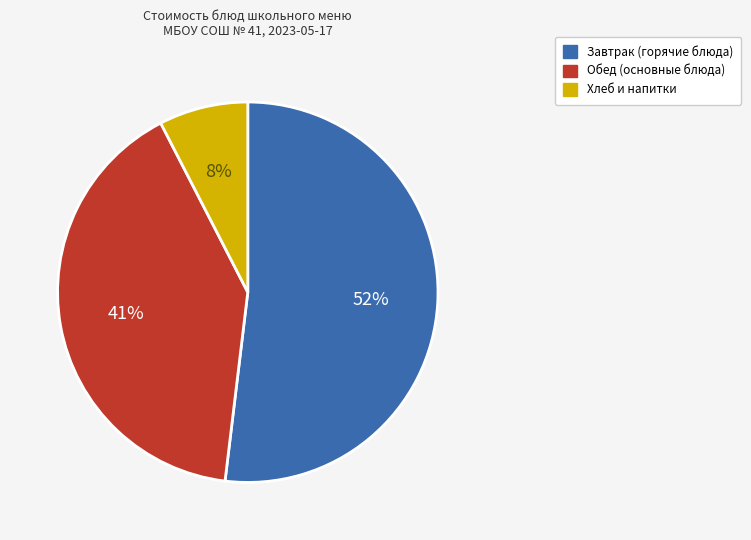

How many segments does this pie chart have?

3